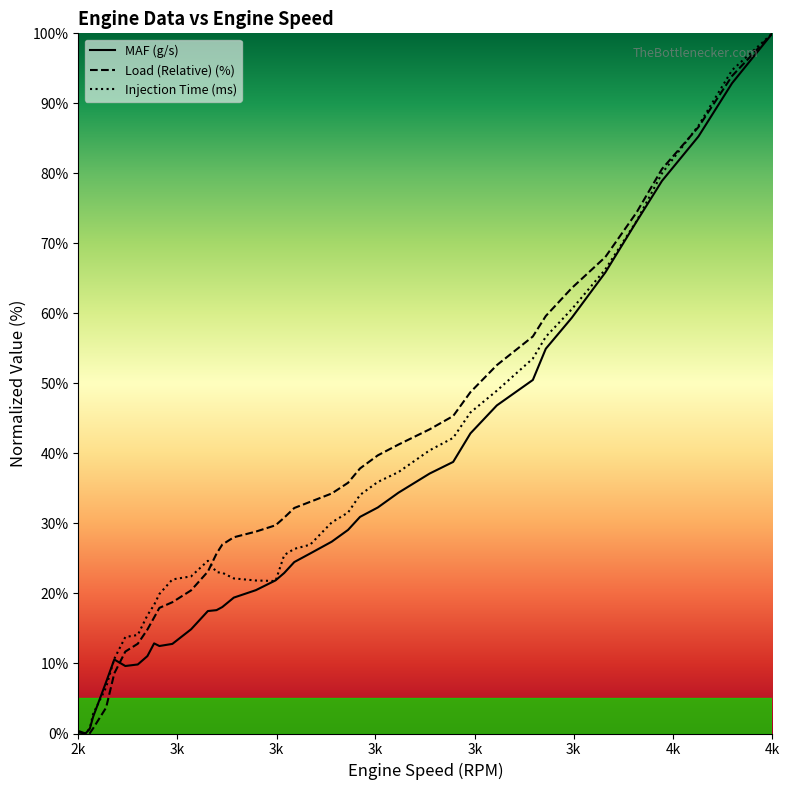

Between which two adjacent categories do MAF (g/s) and Load (Relative) (%) first intersect?

2519 and 2542